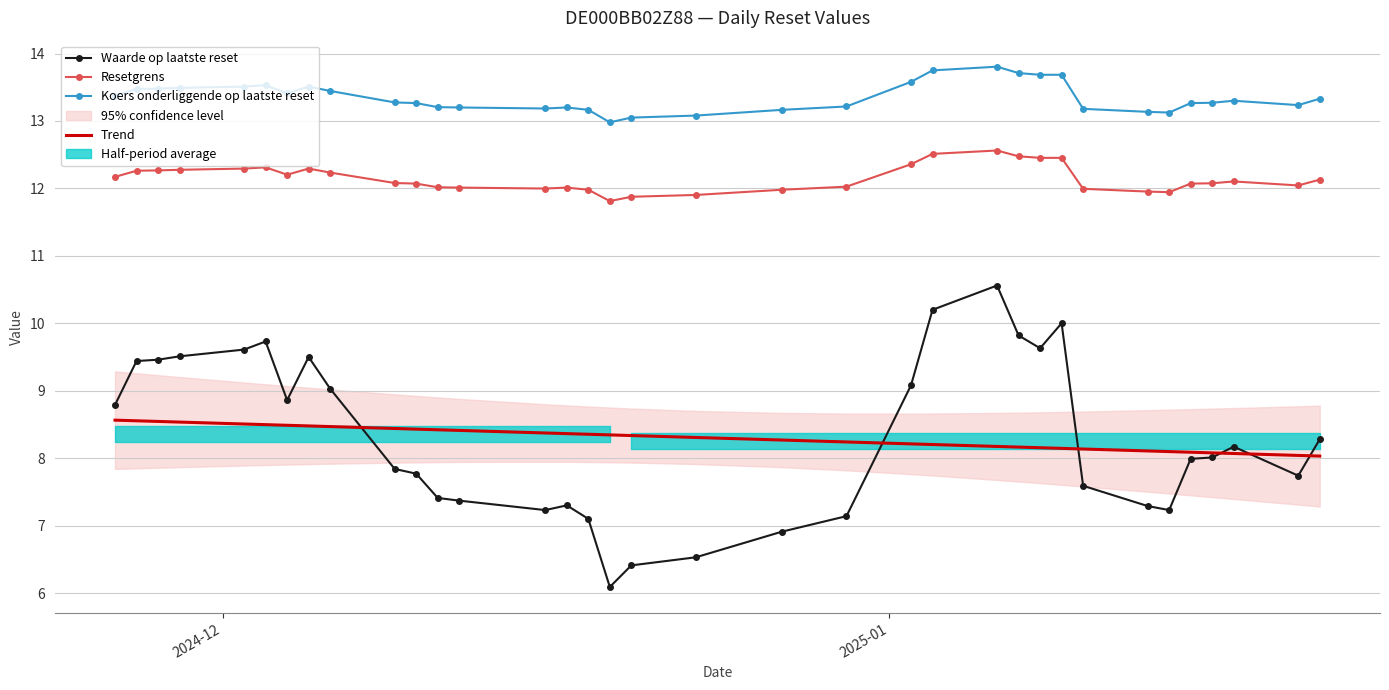

How many data points in Waarde op laatste reset are less than 8?

17